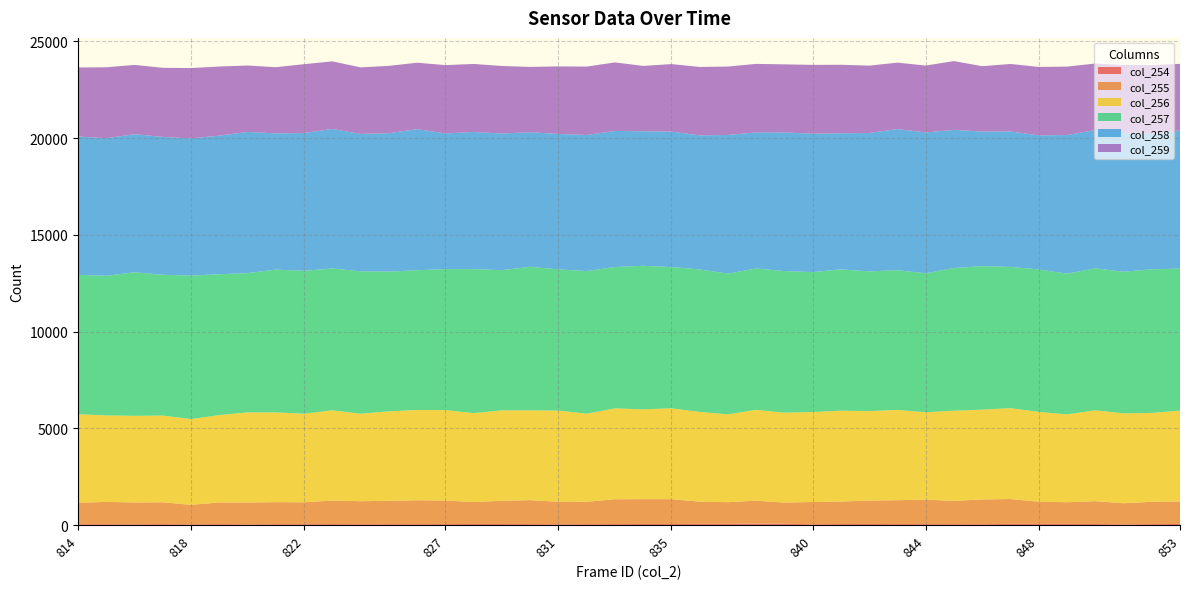

Reading left to right, extract all data points from this chart.

col_254: 814=47	815=45	816=42	817=50	818=39	819=53	820=37	821=50	822=48	823=53	824=44	825=48	826=50	827=54	828=59	829=57	830=52	831=41	832=48	833=54	834=59	835=58	836=62	837=64	838=82	839=72	840=42	841=56	842=59	843=54	844=52	845=49	846=44	847=65	848=62	849=61	850=57	851=37	852=52	853=60
col_255: 814=1107	815=1156	816=1128	817=1128	818=1010	819=1117	820=1131	821=1137	822=1132	823=1215	824=1191	825=1210	826=1234	827=1218	828=1133	829=1201	830=1239	831=1165	832=1159	833=1283	834=1284	835=1283	836=1150	837=1121	838=1181	839=1093	840=1153	841=1162	842=1210	843=1234	844=1265	845=1203	846=1284	847=1283	848=1150	849=1121	850=1181	851=1093	852=1153	853=1162
col_256: 814=4579	815=4469	816=4479	817=4485	818=4432	819=4518	820=4658	821=4638	822=4579	823=4666	824=4523	825=4625	826=4666	827=4674	828=4598	829=4673	830=4641	831=4713	832=4554	833=4697	834=4641	835=4697	836=4640	837=4540	838=4695	839=4647	840=4653	841=4695	842=4625	843=4666	844=4516	845=4662	846=4641	847=4697	848=4640	849=4540	850=4695	851=4647	852=4595	853=4695
col_257: 814=7203	815=7217	816=7422	817=7278	818=7416	819=7281	820=7202	821=7382	822=7387	823=7332	824=7362	825=7222	826=7223	827=7289	828=7442	829=7247	830=7420	831=7301	832=7371	833=7308	834=7420	835=7301	836=7365	837=7277	838=7308	839=7320	840=7231	841=7308	842=7222	843=7223	844=7184	845=7377	846=7420	847=7301	848=7365	849=7277	850=7342	851=7320	852=7425	853=7342
col_258: 814=7151	815=7113	816=7135	817=7127	818=7094	819=7164	820=7296	821=7043	822=7120	823=7211	824=7102	825=7153	826=7296	827=7010	828=7091	829=7065	830=6956	831=7002	832=7032	833=7034	834=6956	835=7002	836=6930	837=7165	838=7034	839=7167	840=7153	841=7034	842=7153	843=7296	844=7281	845=7139	846=6956	847=7002	848=6930	849=7165	850=7145	851=7167	852=6998	853=7145
col_259: 814=3569	815=3666	816=3582	817=3570	818=3635	819=3572	820=3433	821=3419	822=3561	823=3495	824=3438	825=3482	826=3433	827=3533	828=3515	829=3490	830=3377	831=3490	832=3537	833=3542	834=3377	835=3490	836=3537	837=3537	838=3542	839=3518	840=3559	841=3542	842=3482	843=3433	844=3457	845=3556	846=3377	847=3490	848=3537	849=3537	850=3439	851=3518	852=3556	853=3439